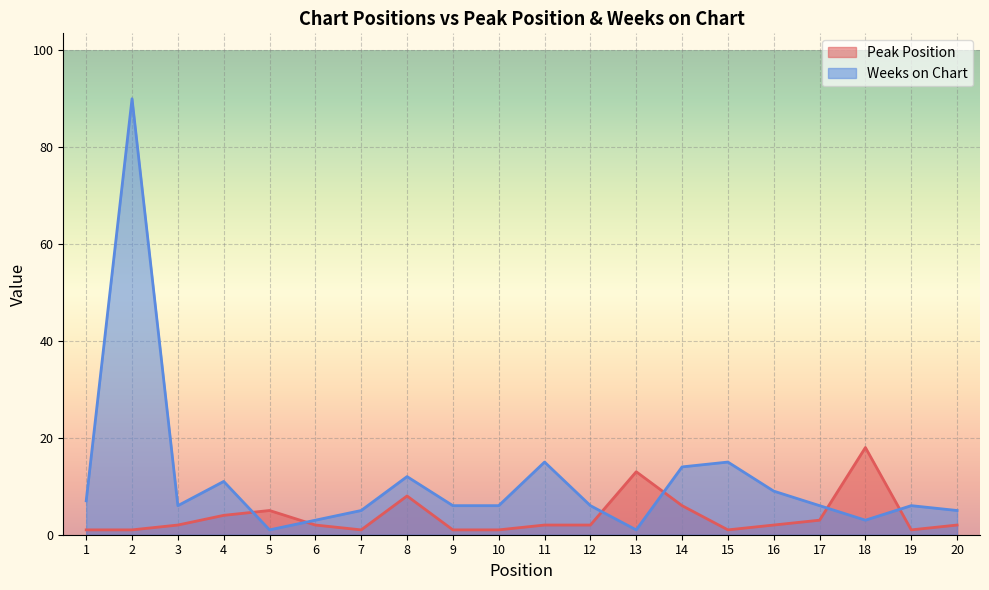

Reading right to left, what are all the values shown in this chart?

Peak Position: 20=2	19=1	18=18	17=3	16=2	15=1	14=6	13=13	12=2	11=2	10=1	9=1	8=8	7=1	6=2	5=5	4=4	3=2	2=1	1=1
Weeks on Chart: 20=5	19=6	18=3	17=6	16=9	15=15	14=14	13=1	12=6	11=15	10=6	9=6	8=12	7=5	6=3	5=1	4=11	3=6	2=90	1=7